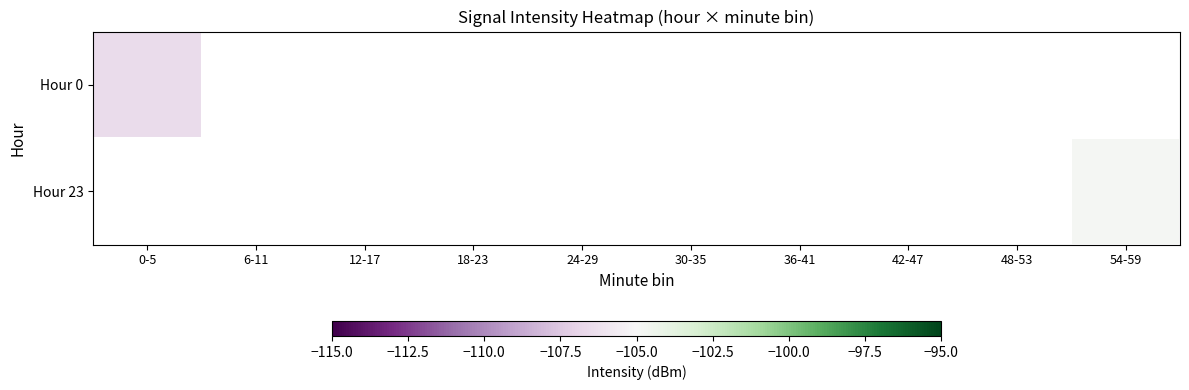

Rank the series by their maximum value, from lowest to highest.

Hour 0, Hour 23